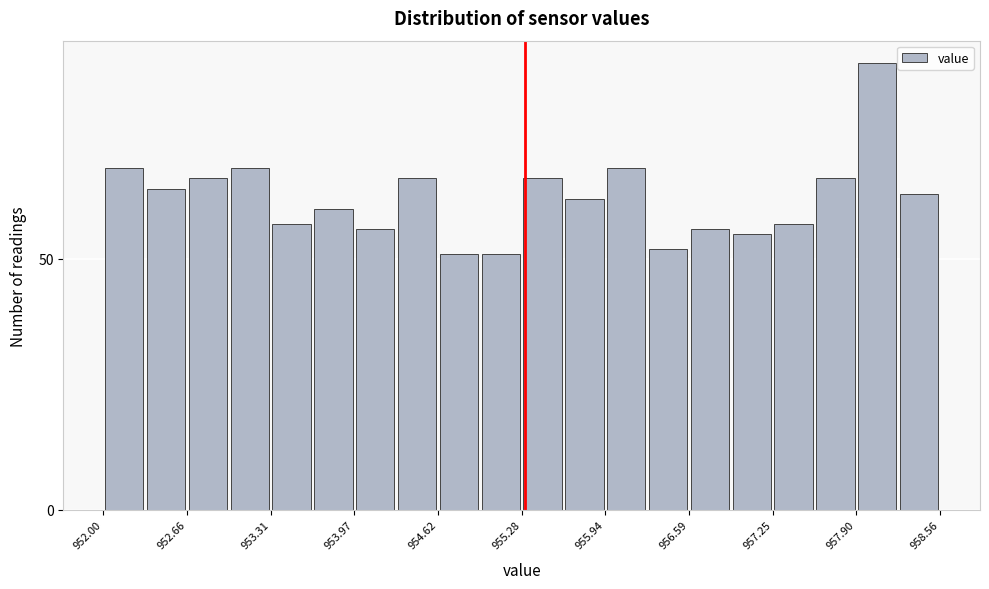

Around what value on the x-axis is the tallest bar? Give the approximate position of its centre, as read against the axis.

958.1